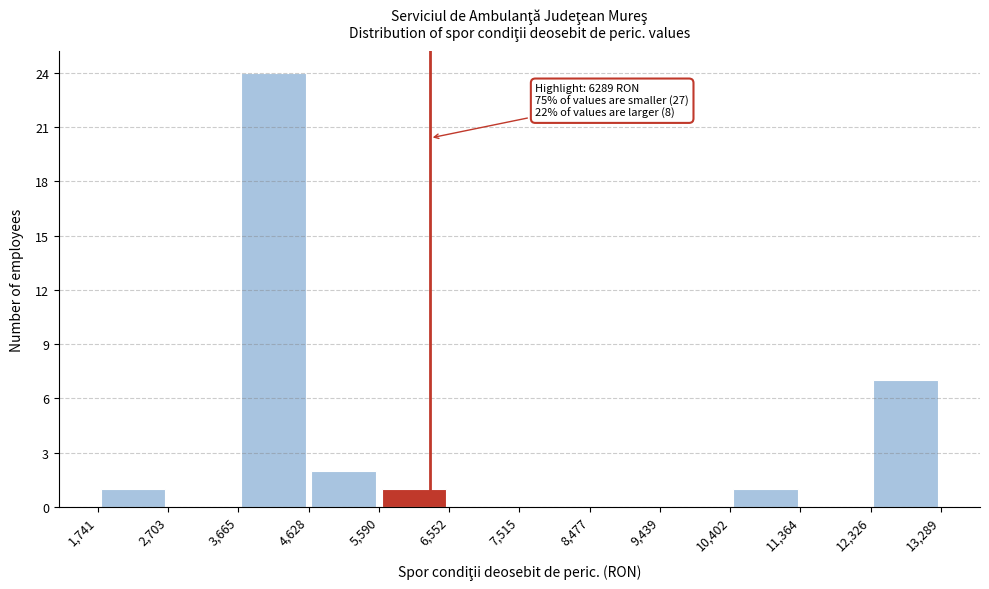

Which range on the x-axis has the tallest bar?

3,665 to 4,628